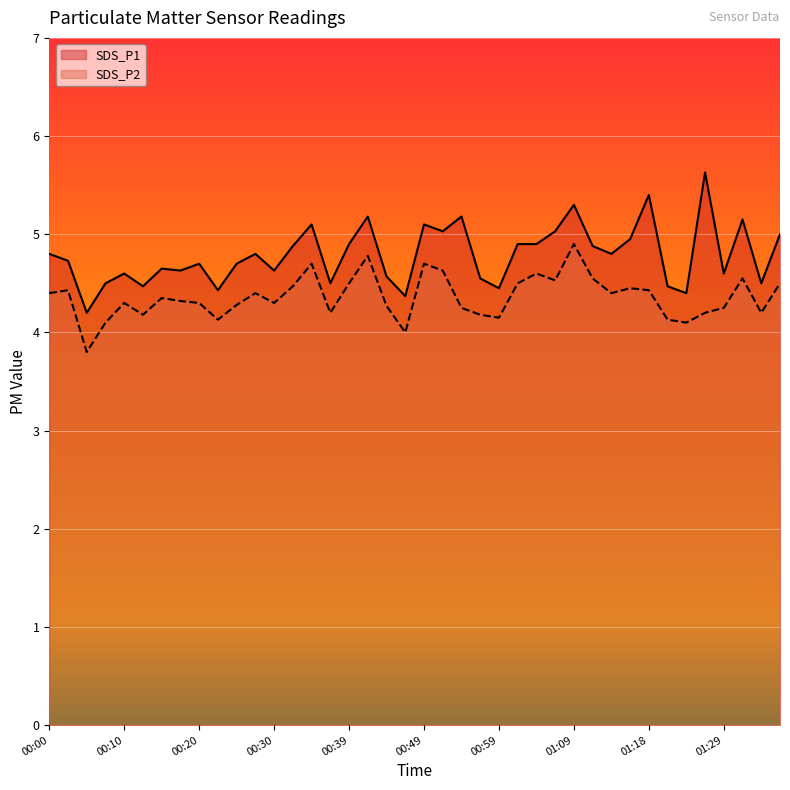

What is the value of the SDS_P1 point at the 10th from the left?

4.4